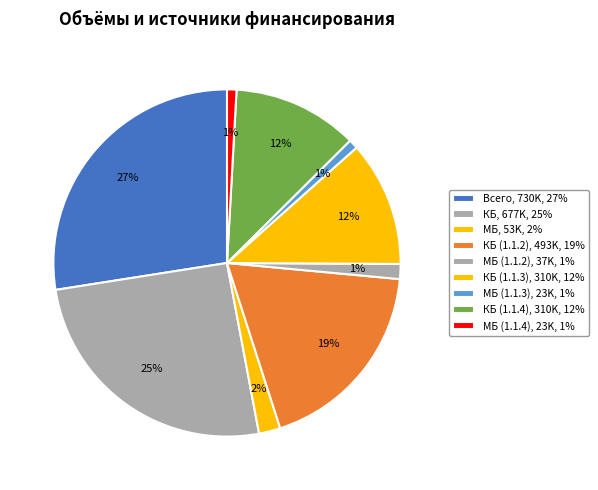

How many segments does this pie chart have?

9